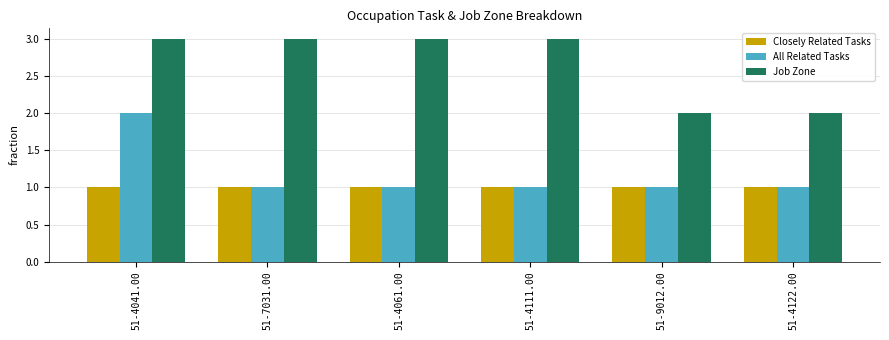

Which series has the largest total across all categories?

Job Zone